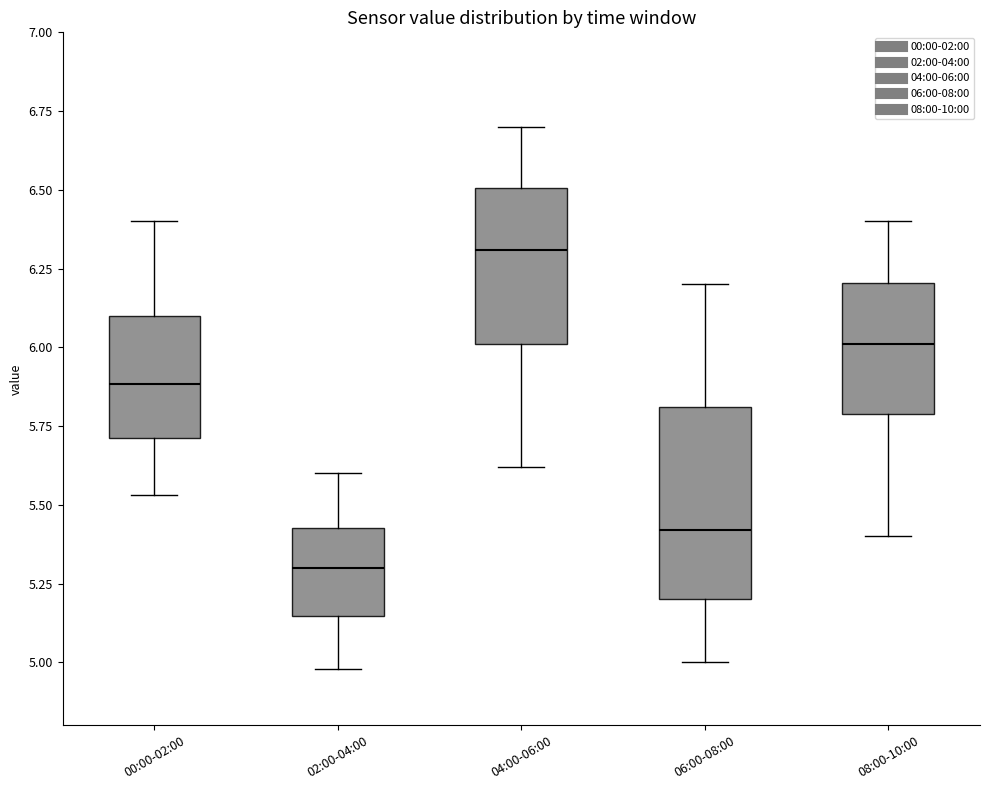

Which box has the highest median line?

04:00-06:00